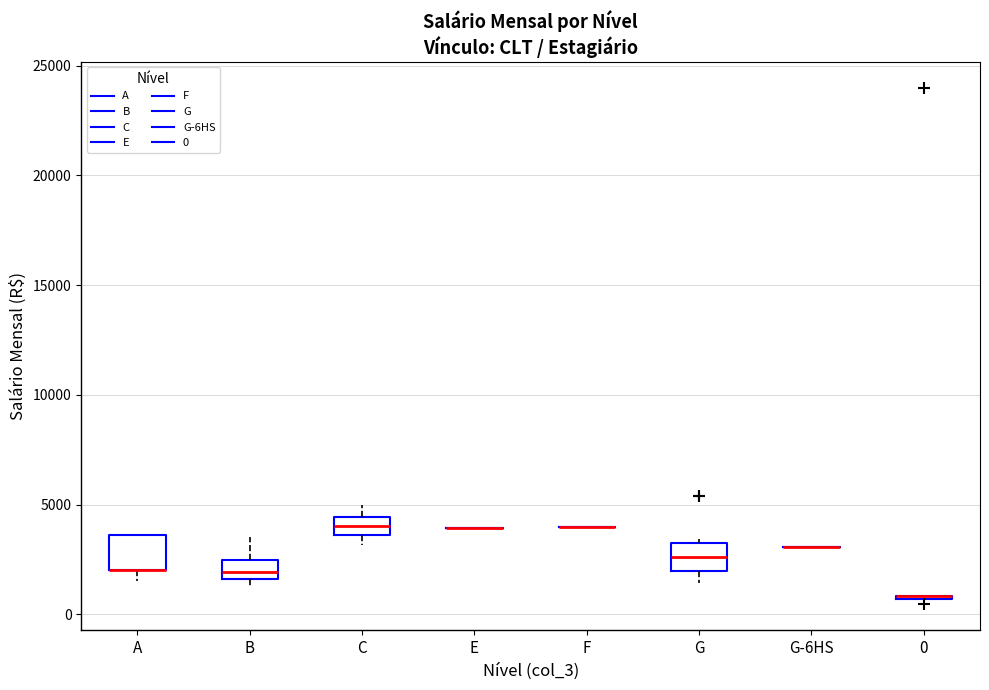

Reading left to right, transcribe this box plot: for each box, give where its median line is, the range the box spans, and where its two whiskers end, as read against the y-axis. The values are not printed on the chart, so give them approximately, as read against the axis.

A: median 2000 (drawn on the box's lower edge), box 2000 to 3500, whiskers 1500 to 3500
B: median 2000, box 1500 to 2500, whiskers 1500 (just below the box's lower edge) to 3500
C: median 4000, box 3500 to 4500, whiskers 3000 to 5000
E: box collapsed to a line at 4000, whiskers 4000 to 4000
F: box collapsed to a line at 4000, whiskers 4000 to 4000
G: median 2500, box 2000 to 3000, whiskers 1500 to 3500
G-6HS: box collapsed to a line at 3000, whiskers 3000 to 3000
0: box collapsed to a line at 1000, whiskers 500 to 1000